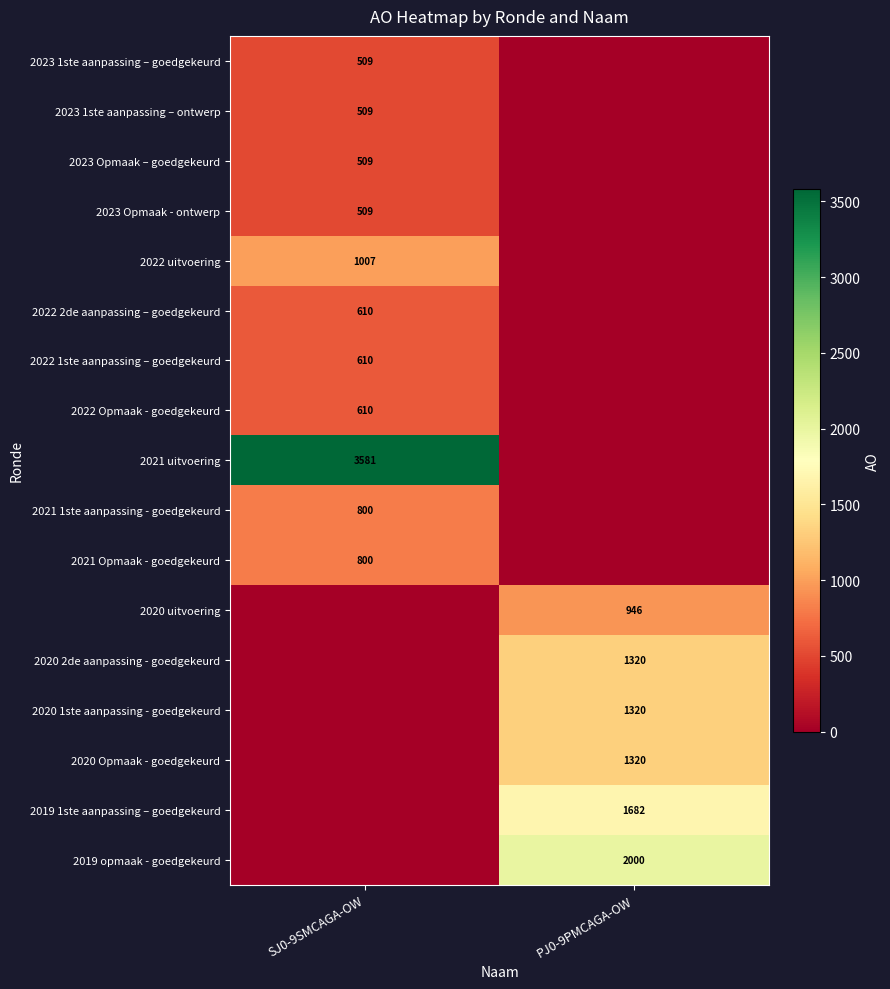

Is it true that 2021 1ste aanpassing - goedgekeurd equals 366 at SJ0-9SMCAGA-OW?

False